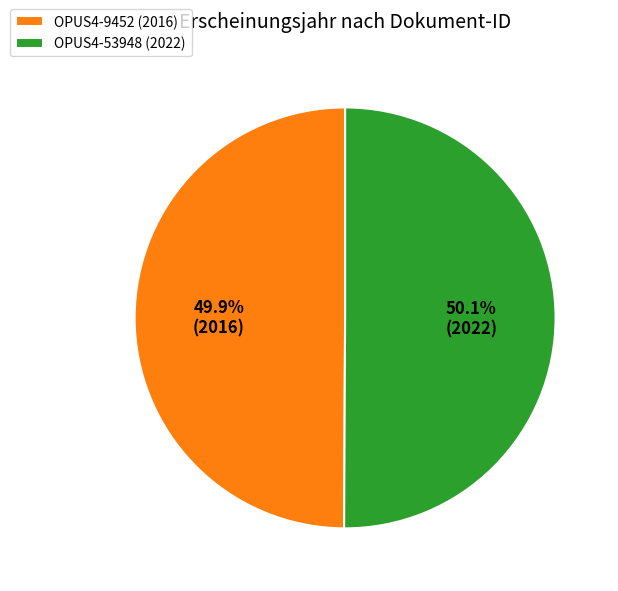

To the nearest percent, what percentage of the pie is OPUS4-53948?

50%